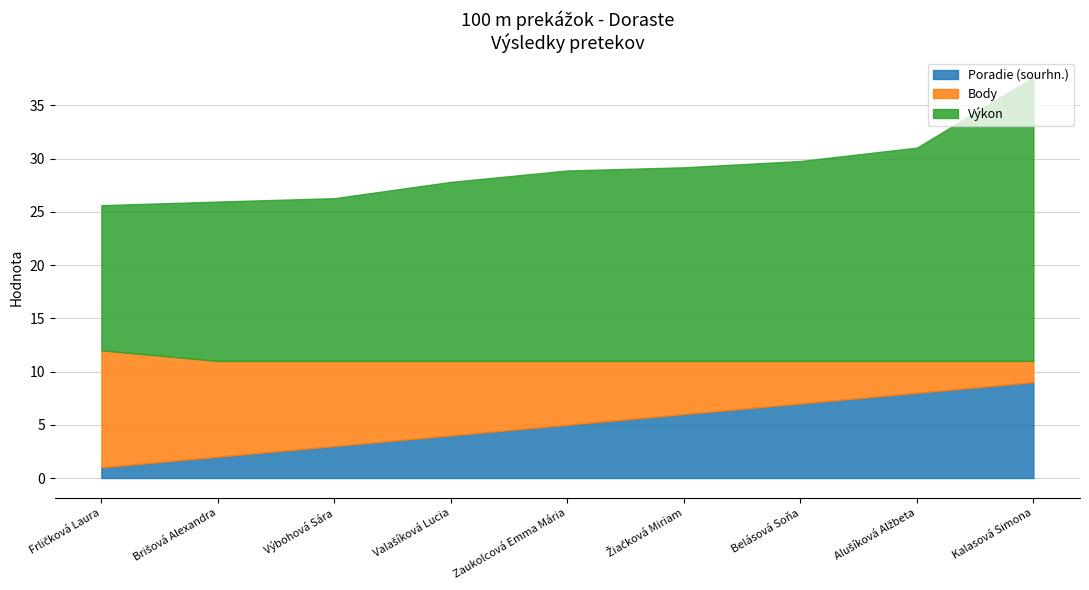

What is the label of the 2nd point from the left?

Brišová Alexandra